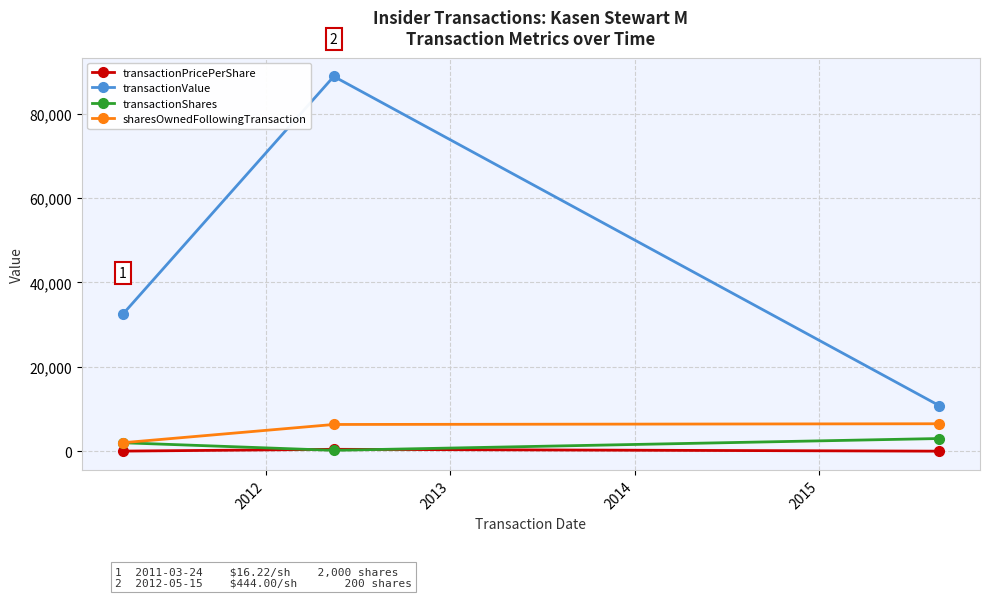

What is the greatest value displayed?

88800.0